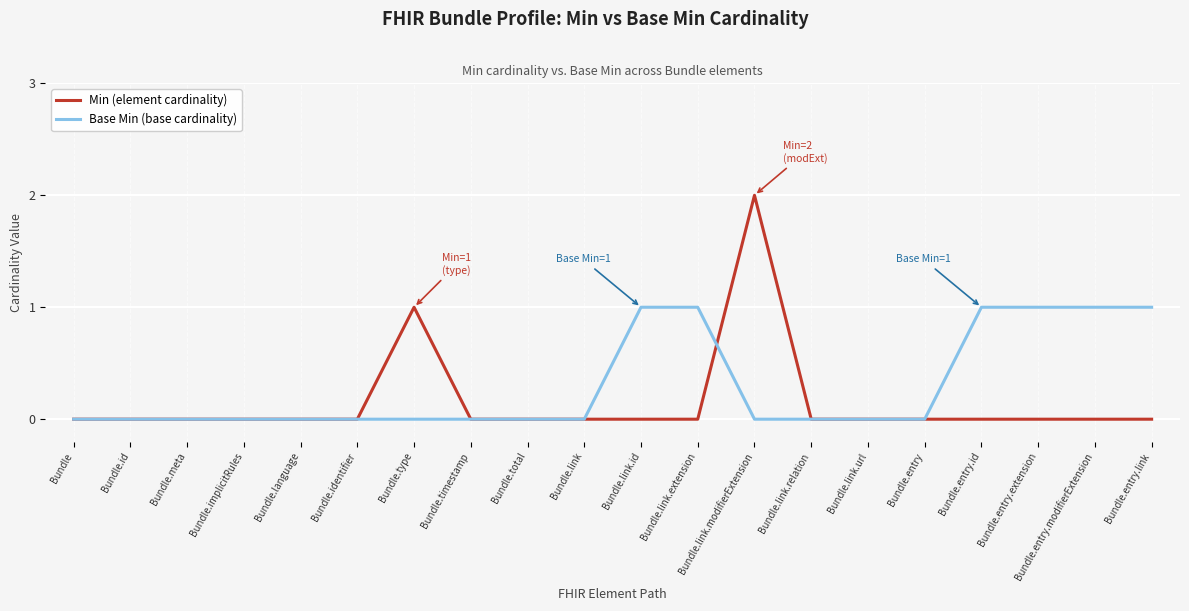

Rank the series by their maximum value, from highest to lowest.

Min (element cardinality), Base Min (base cardinality)